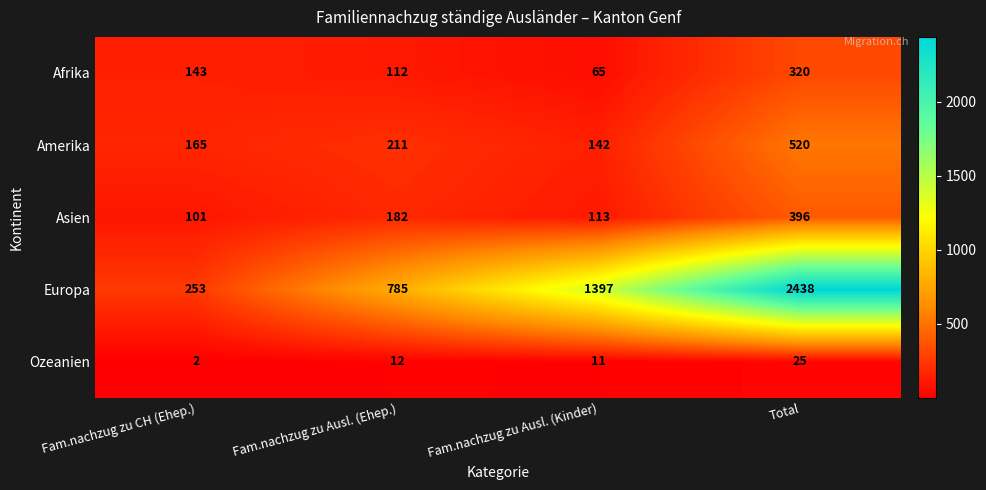

Count the Afrika values in the range 112 to 320.

3